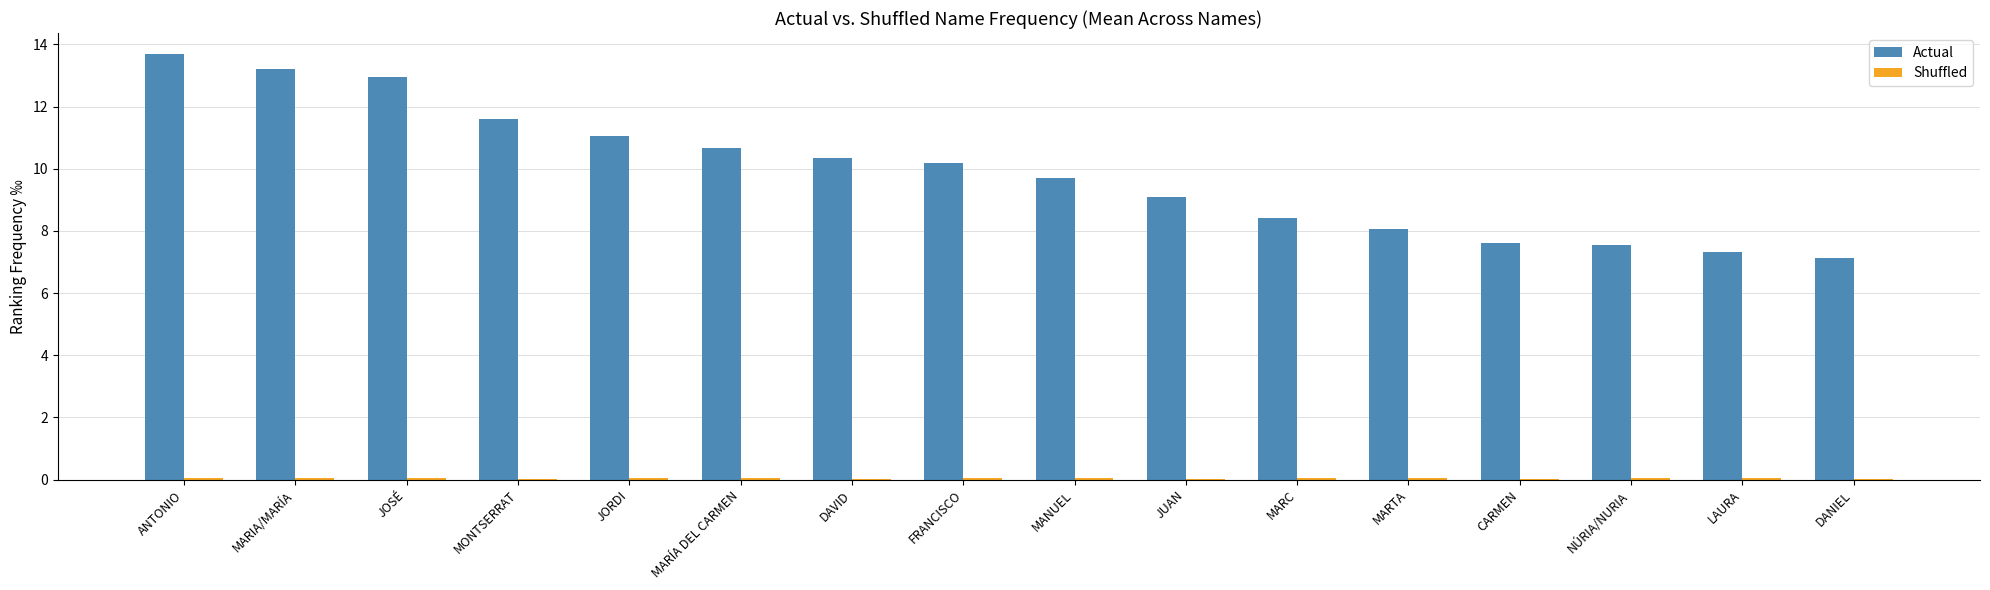

Is it true that Actual equals 13.7 at ANTONIO?

True